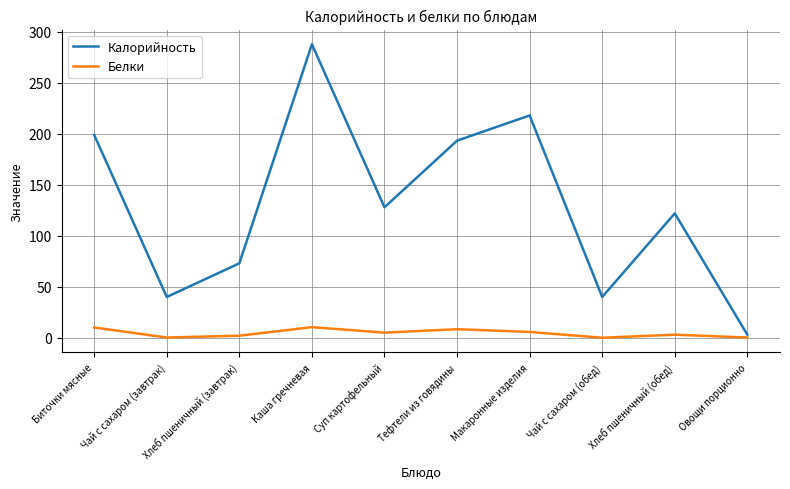

Rank the series by their average value, from highest to lowest.

Калорийность, Белки